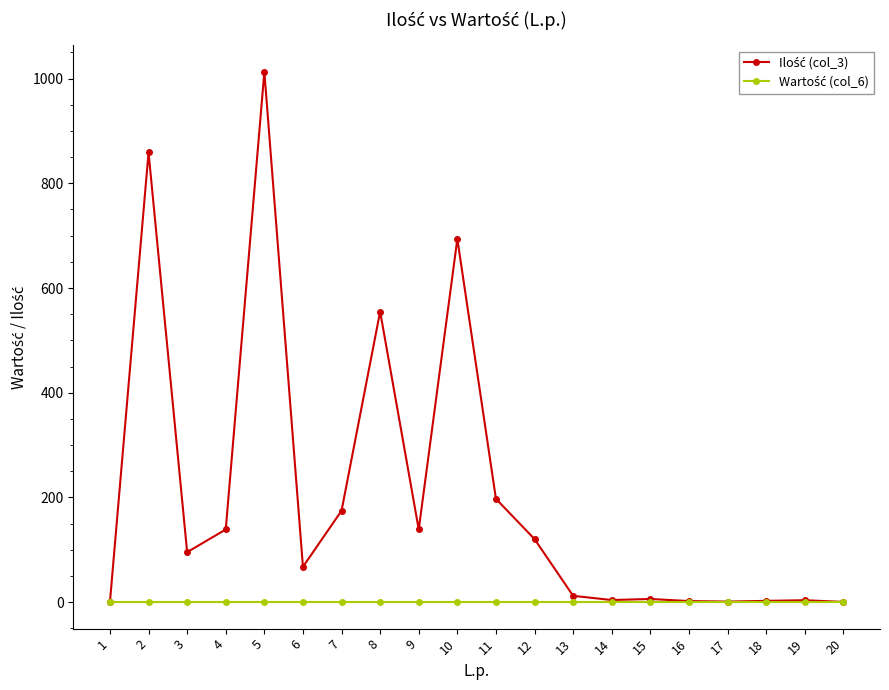

How many data points does each series have?

20